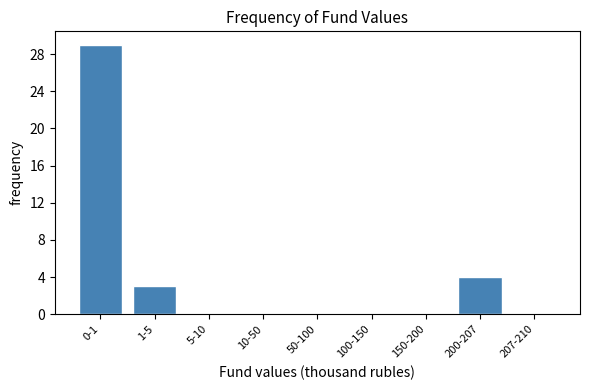

Reading left to right, transcribe all the data shown in this chart.

0-1=29	1-5=3	5-10=0	10-50=0	50-100=0	100-150=0	150-200=0	200-207=4	207-210=0